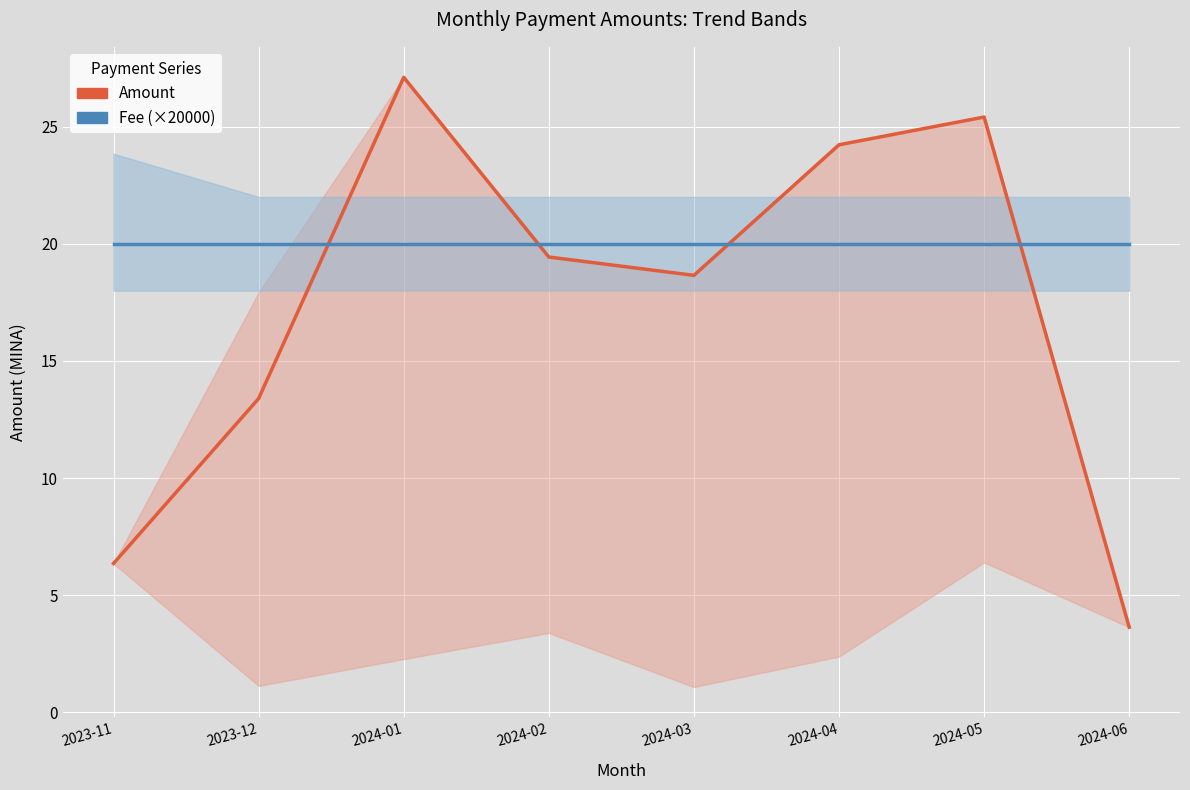

Rank the series by their average value, from lowest to highest.

Amount, Fee (×20000)